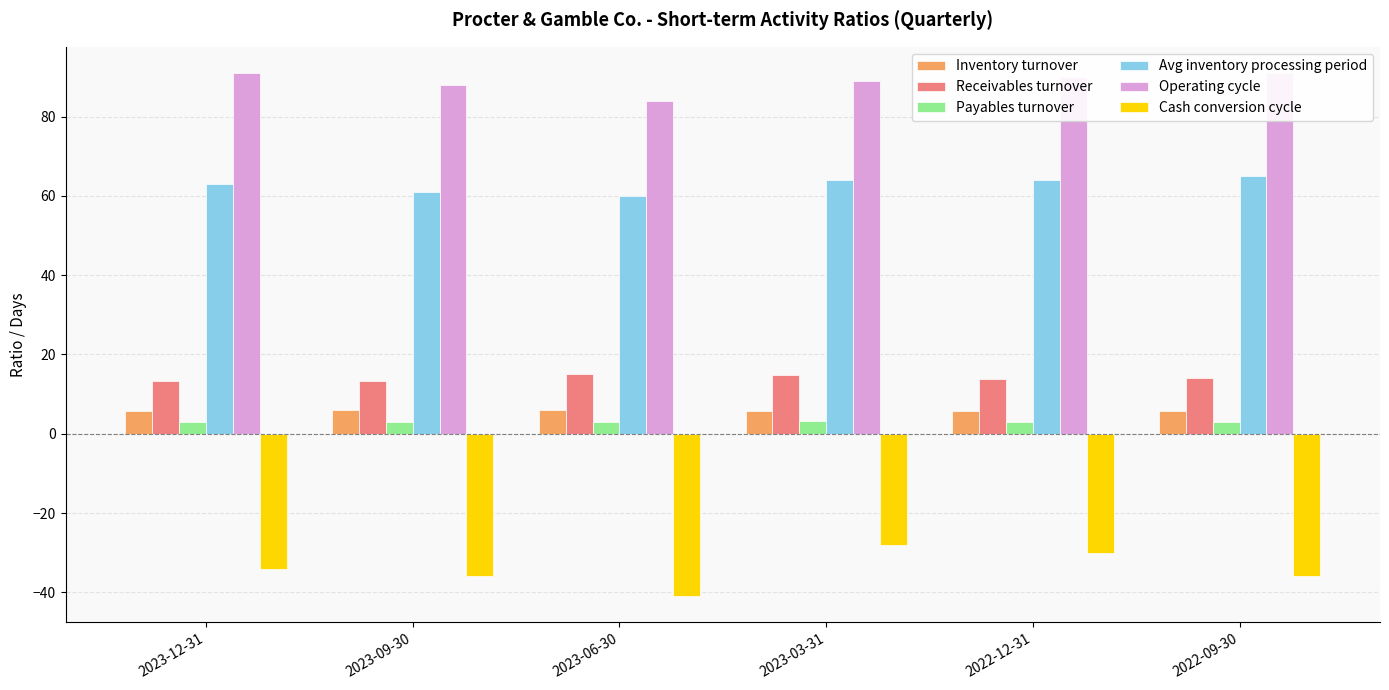

Rank the series at 2022-09-30 from highest to lowest value.

Operating cycle, Avg inventory processing period, Receivables turnover, Inventory turnover, Payables turnover, Cash conversion cycle